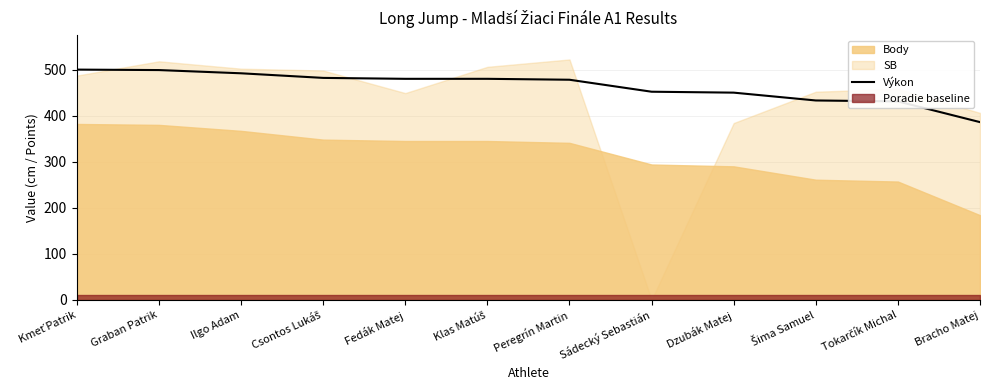

Which category has the lowest value in the Výkon series?

Bracho Matej